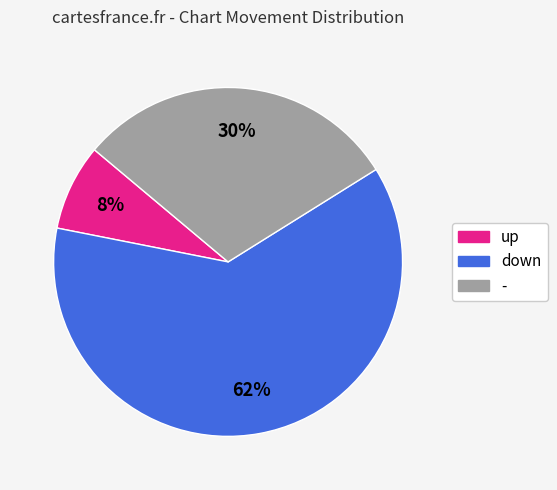

Between up and down, which is larger?

down